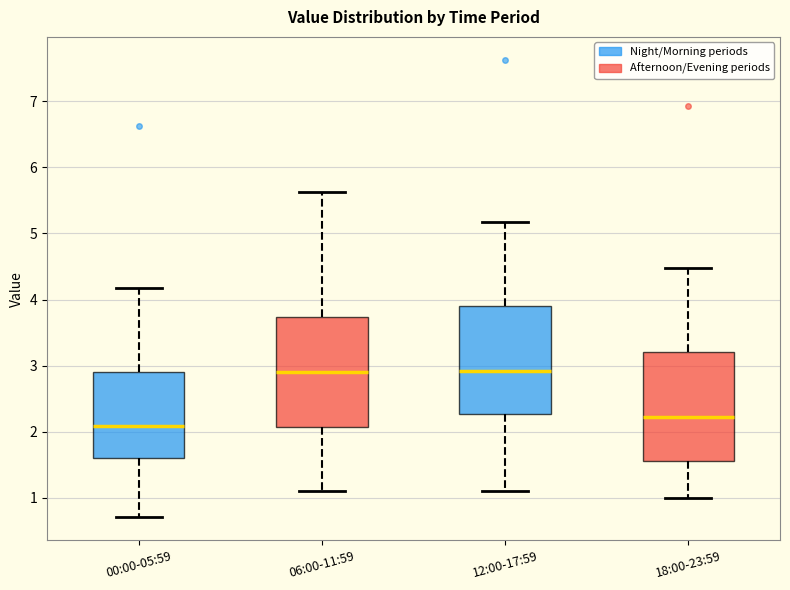

Where is the upper edge of the box for 18:00-23:59 on the y-axis? The values are not printed on the chart, so give them approximately, as read against the axis.

3.2